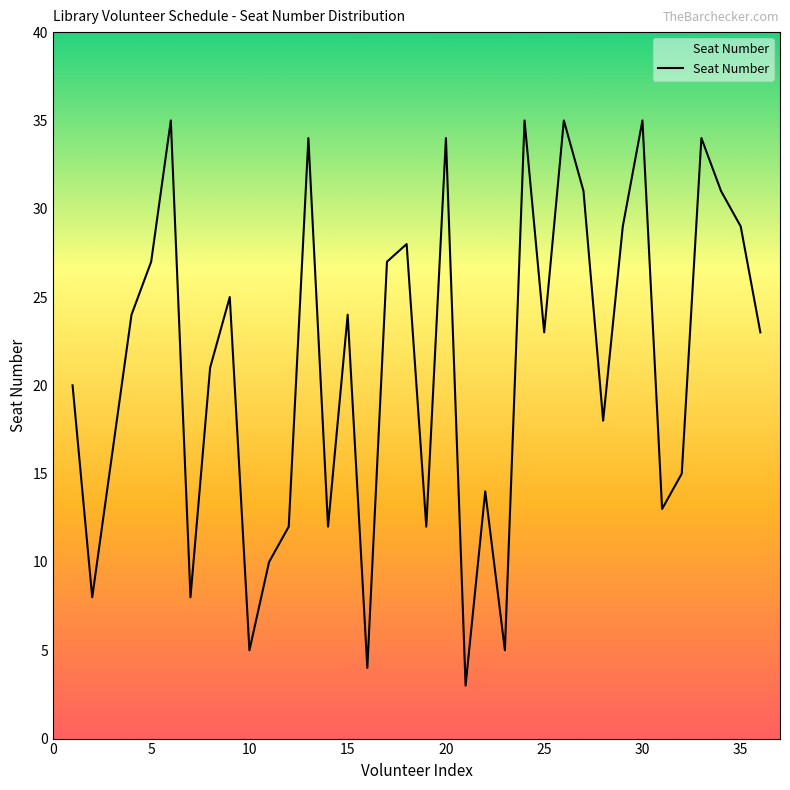

What is the minimum value shown in the chart?

3